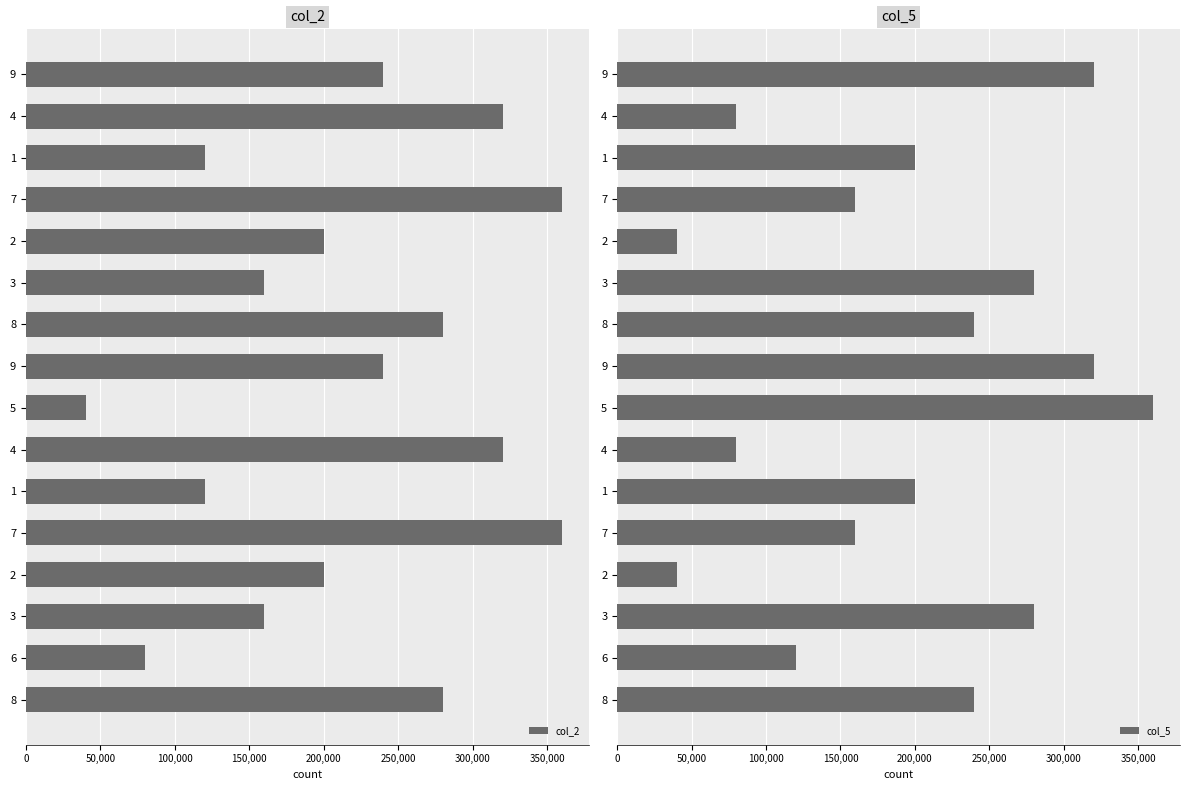

The value of col_2 at 2 is 200000. True or false?

True